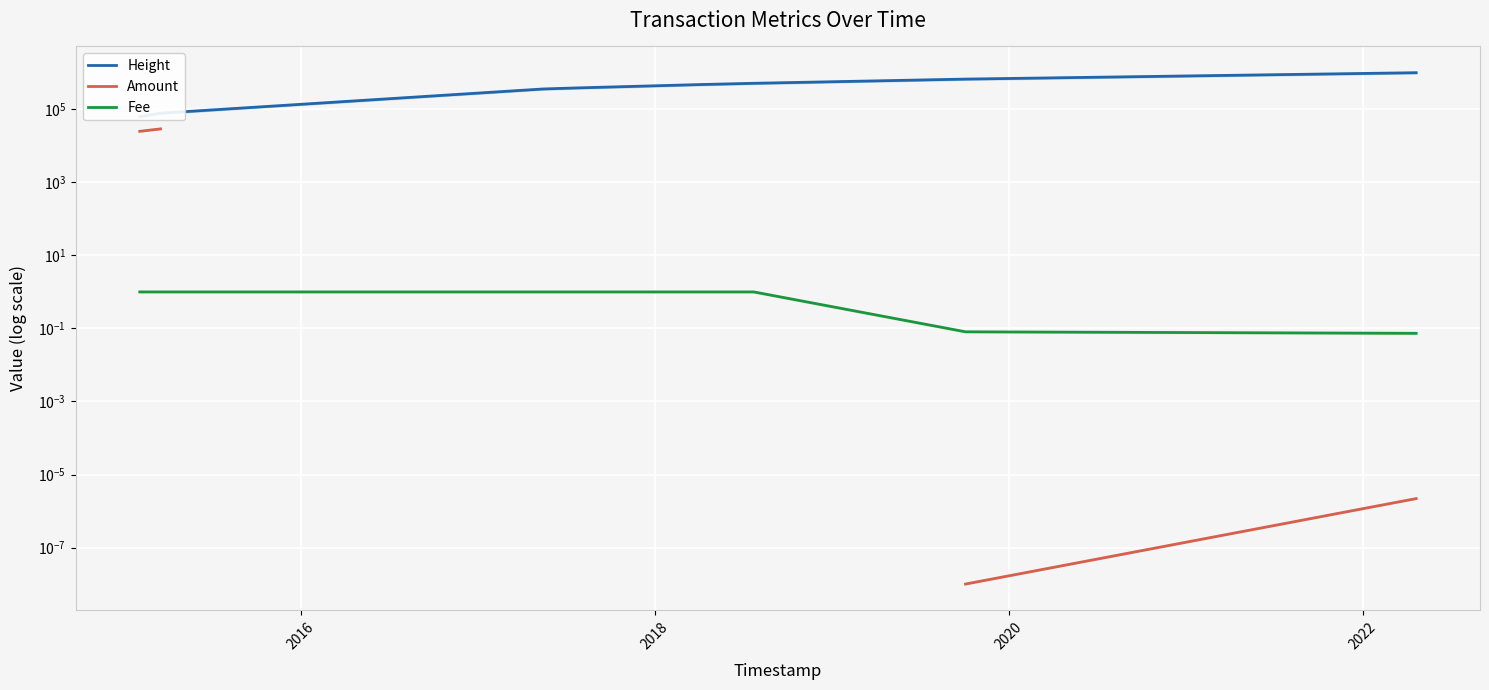

List the series in order of their peak value, lowest first.

Fee, Amount, Height